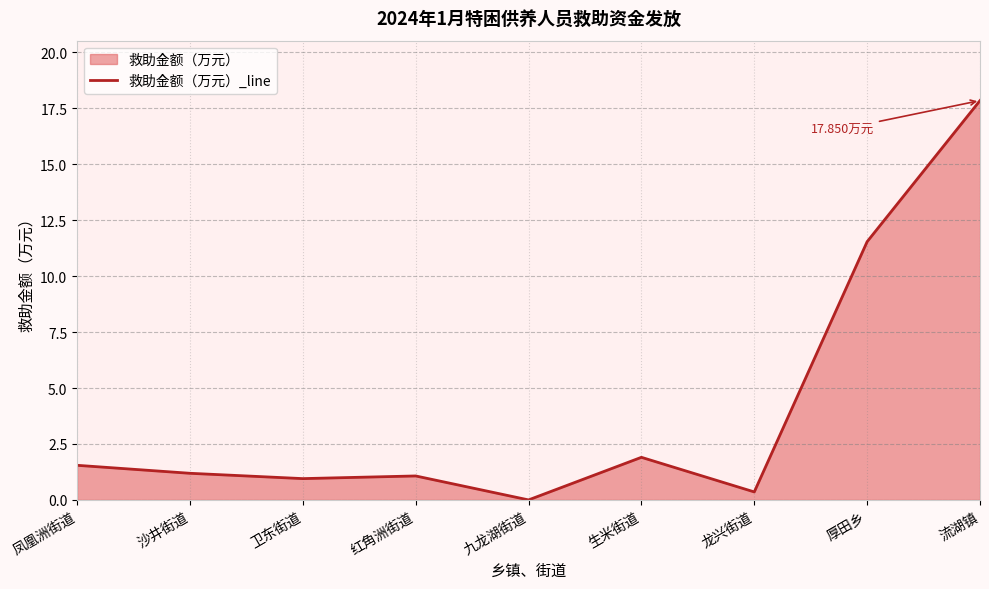

At which category does the chart reach its minimum across all series?

九龙湖街道